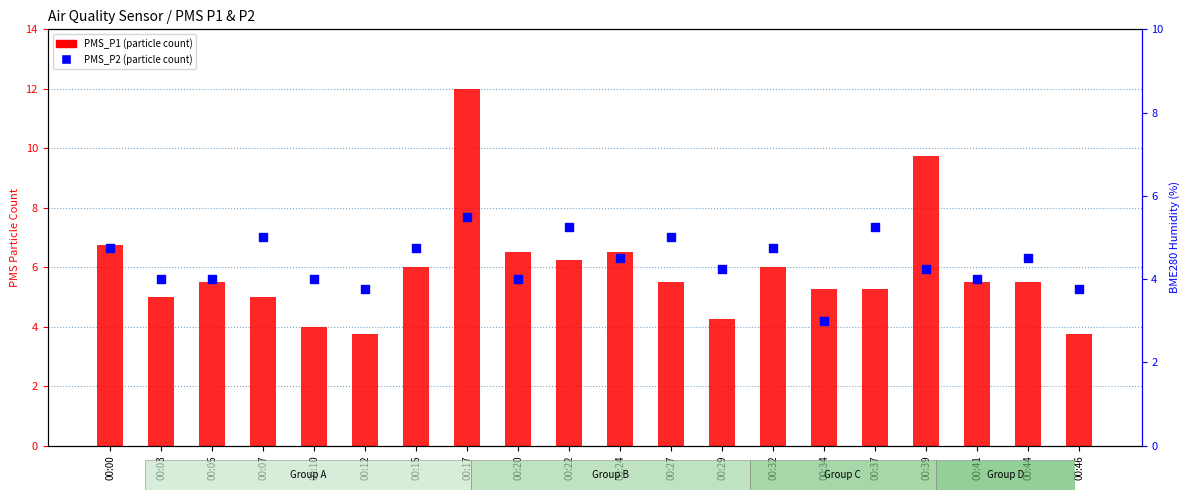

What is the total value across all series at 00:07?

10.0